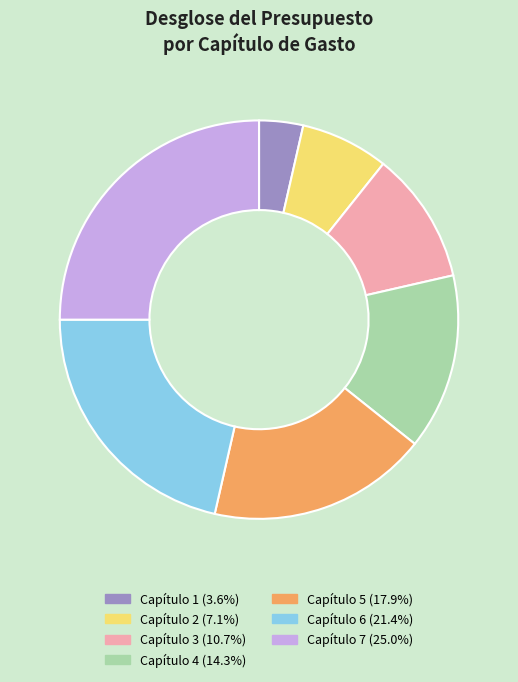

Is Capítulo 4 the majority of the pie?

No